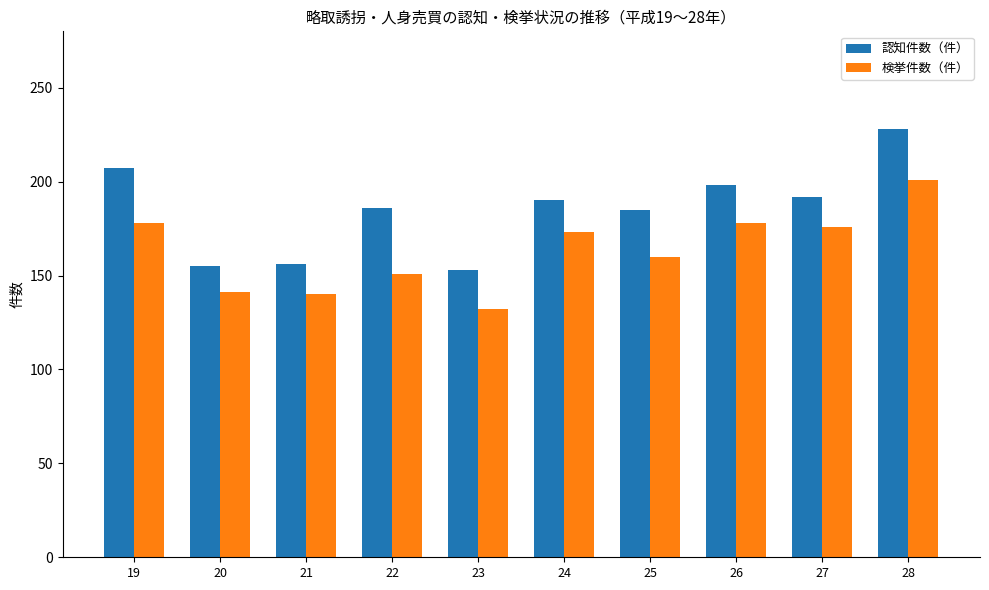

What is the difference between the 検挙件数（件） values at 25 and 24?

13